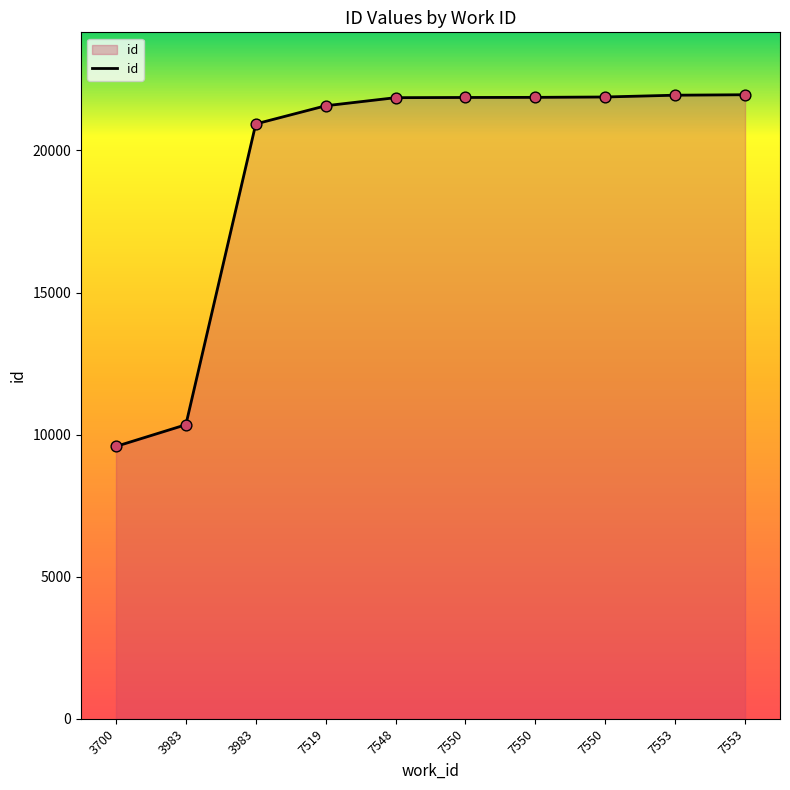

What is the ratio of the value at 7550 to the value at 7550?

1.0